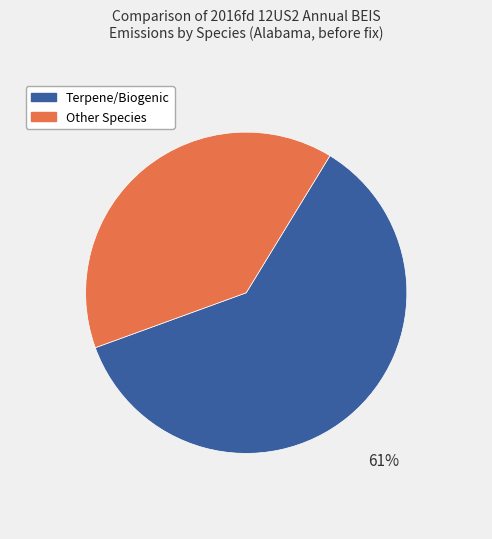

Is there a majority slice in this chart?

Yes